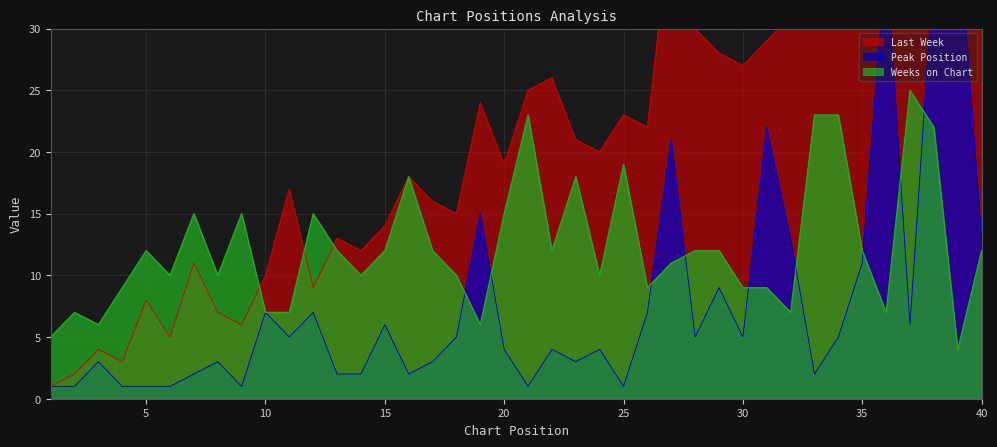

What is the minimum value shown in the chart?

1